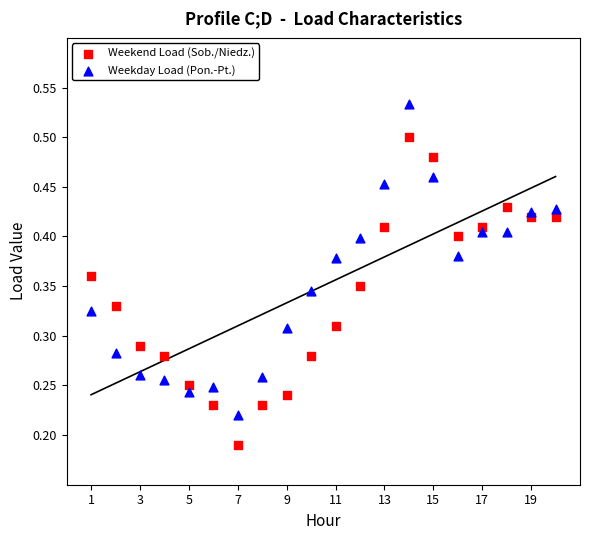

Which series has the largest Y range (max minus min)?

Weekday Load (Pon.-Pt.)